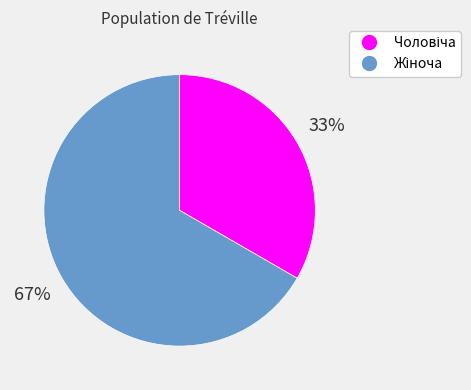

To the nearest percent, what is the average slice percentage?

50%